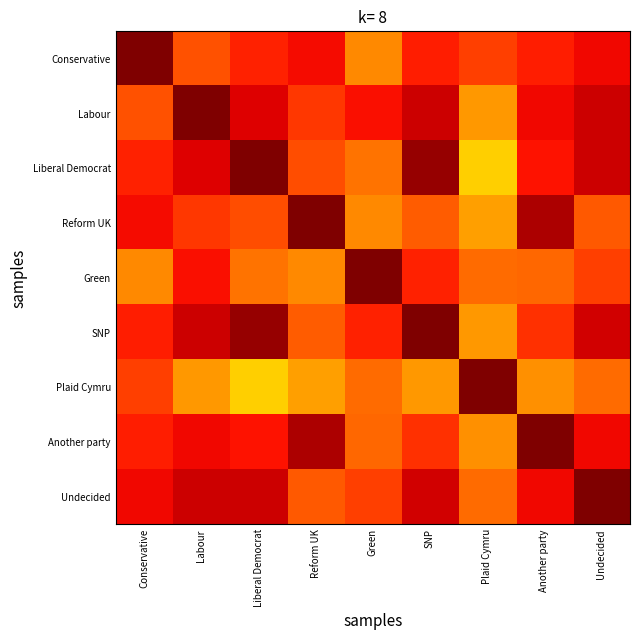

At how many categories does at least one series exceed 0?

9